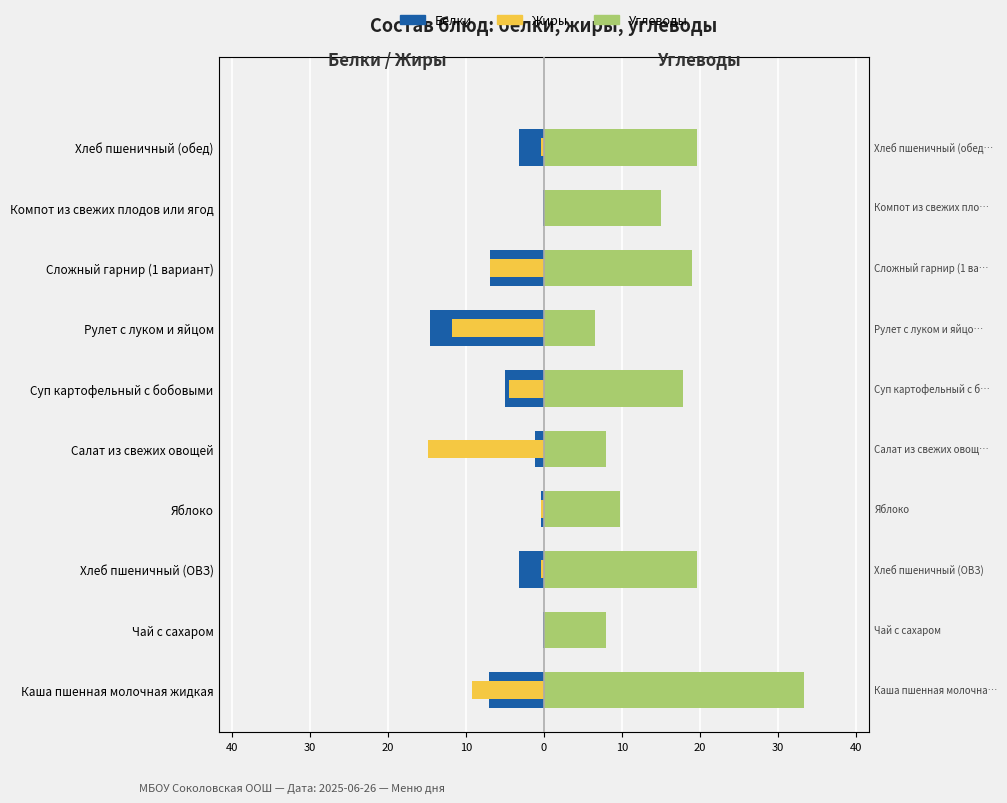

What are all the series names shown in the legend?

Белки, Жиры, Углеводы